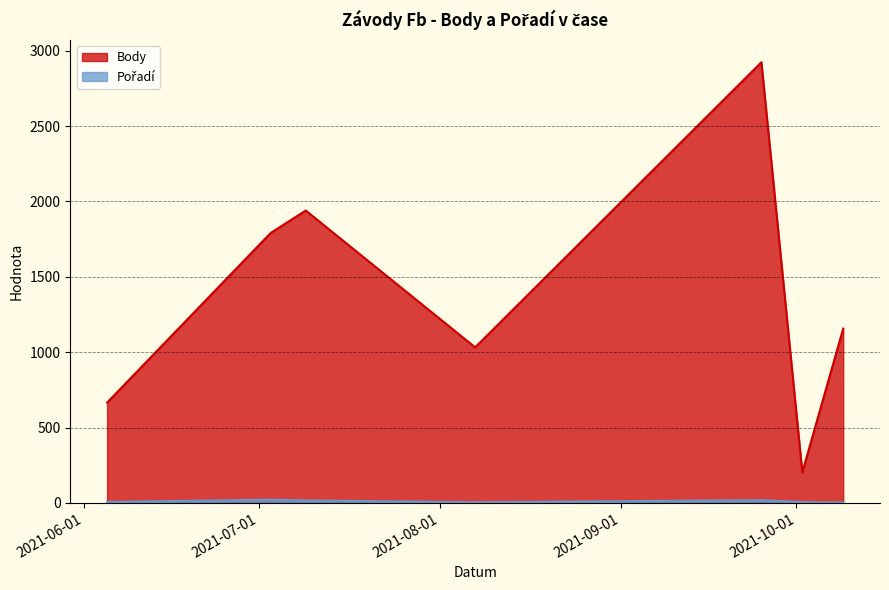

At which category does Pořadí reach its first local peak?

2021-07-03